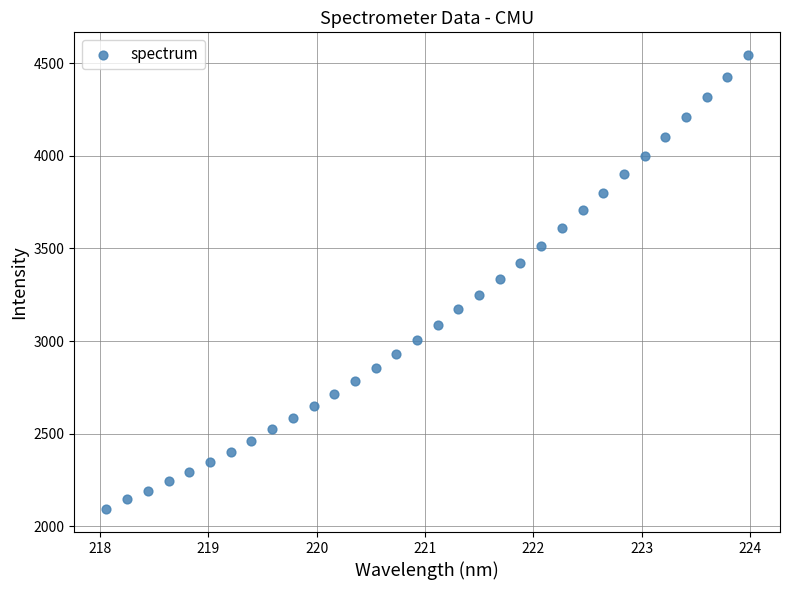

What is the range of Y values (max minus min)?

2454.4